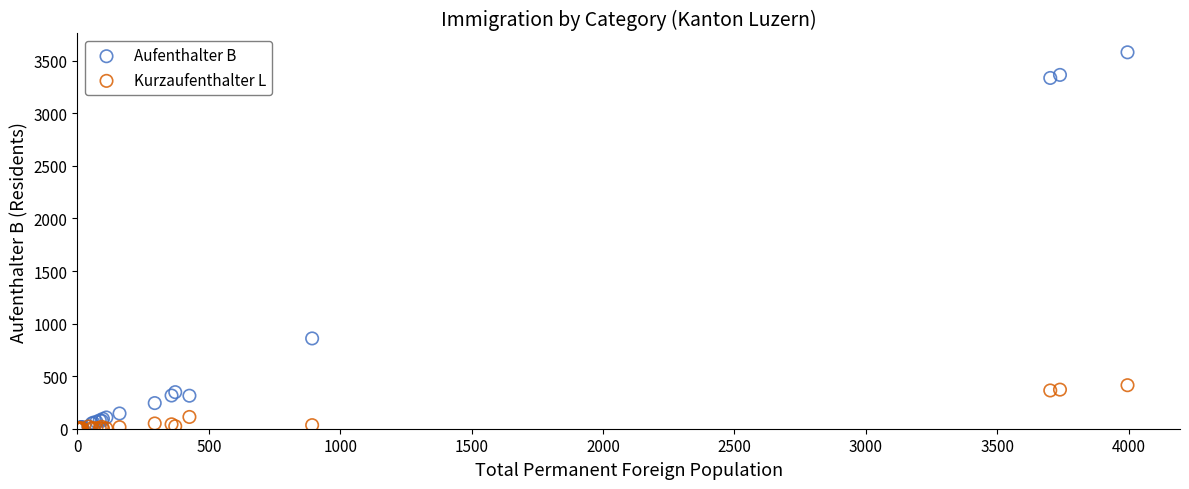

Which series reaches the maximum Y coordinate?

Aufenthalter B